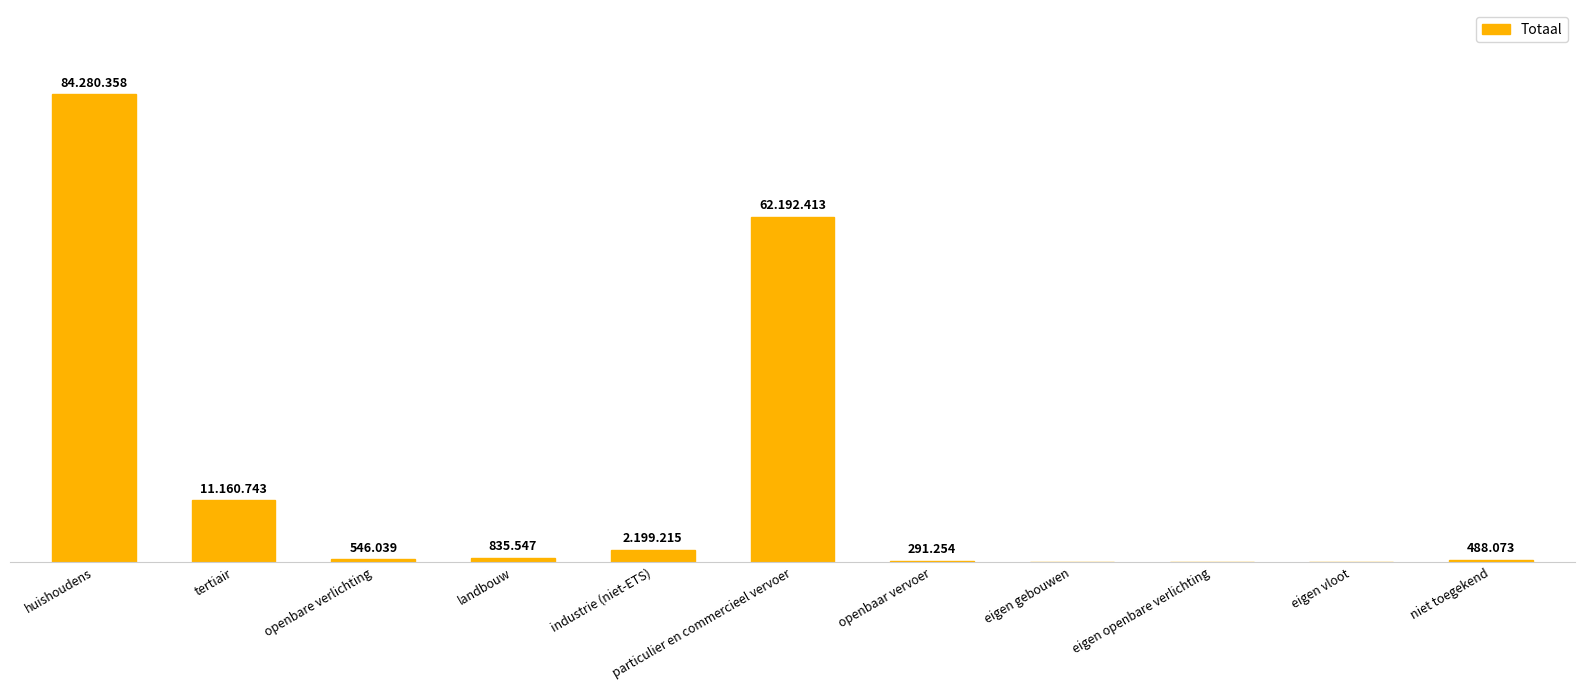

What is the greatest value displayed?

84280.4